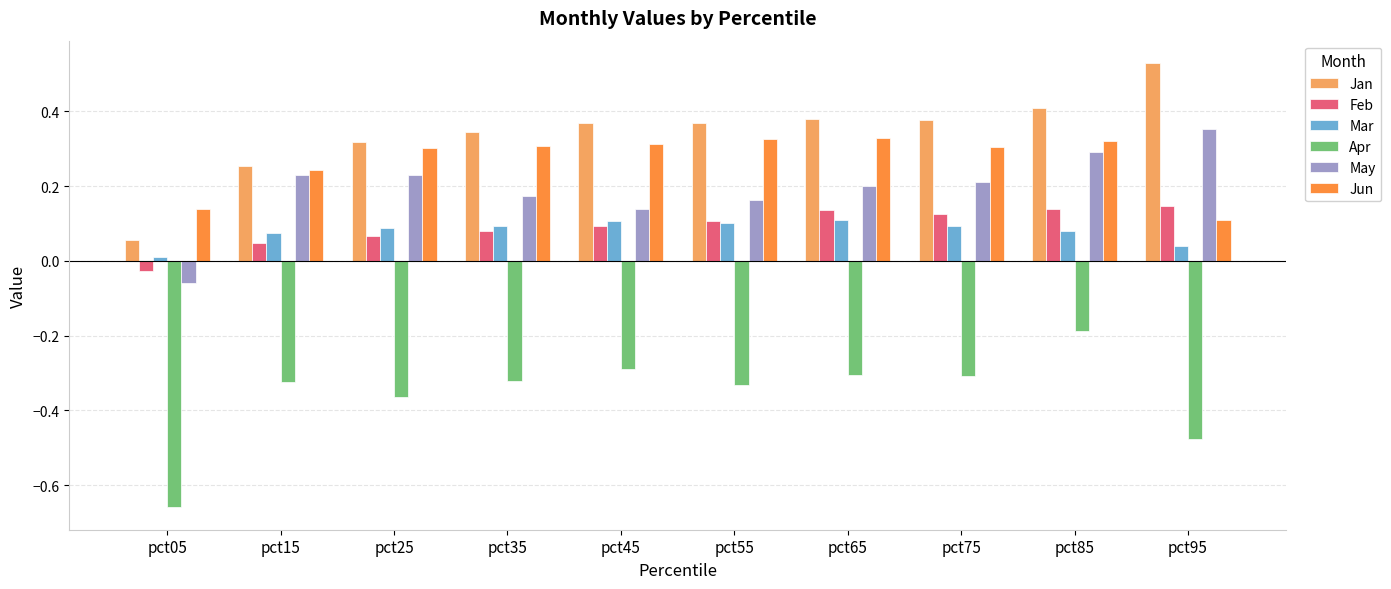

At which category is the sum across all series the highest?

pct85